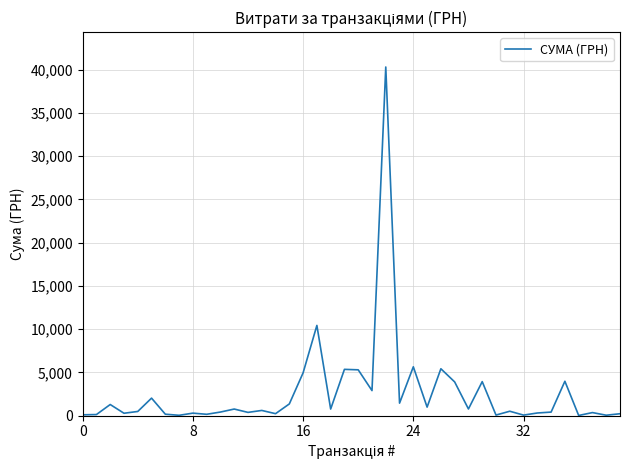

What is the greatest value displayed?

40312.2